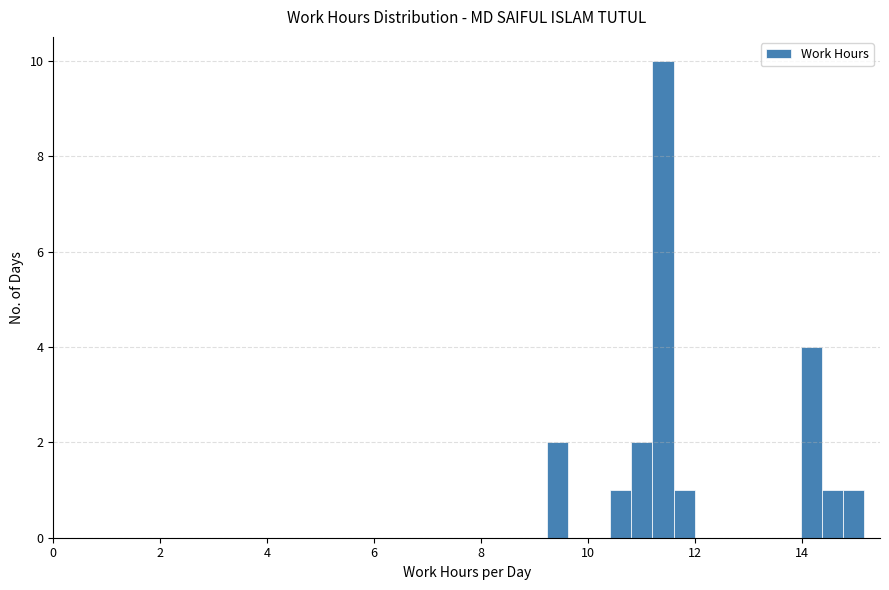

Read against the x-axis, roughly where is the centre of the tallest bar?

11.4